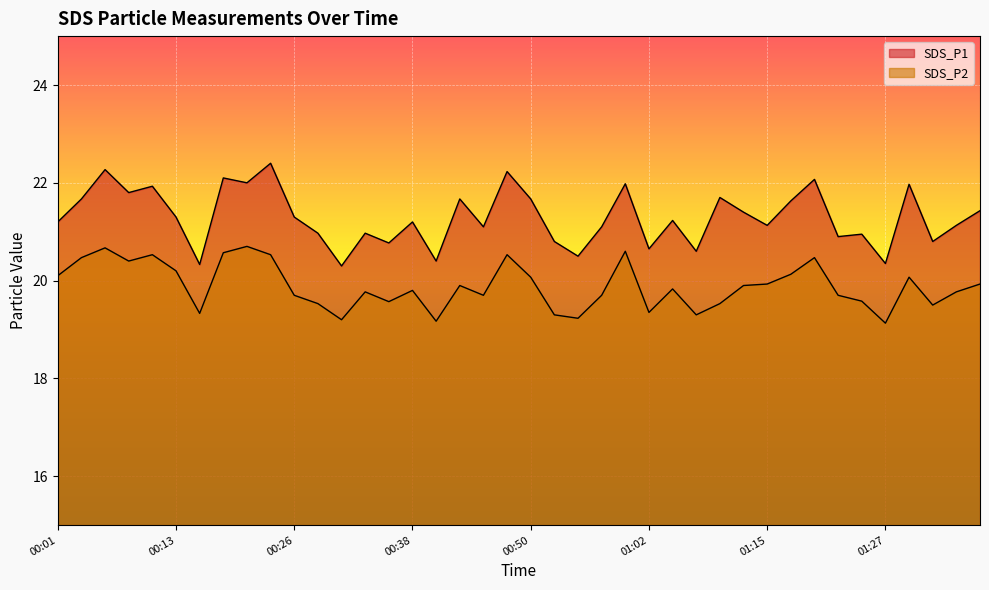

True or false: SDS_P2 has a value of 19.3 at 00:16.

True